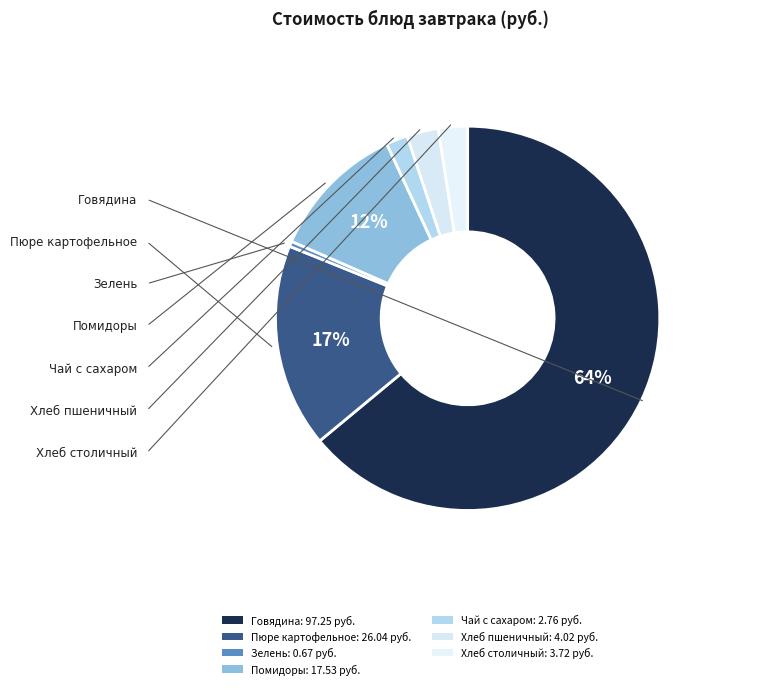

Count the number of slices in the pie.

7